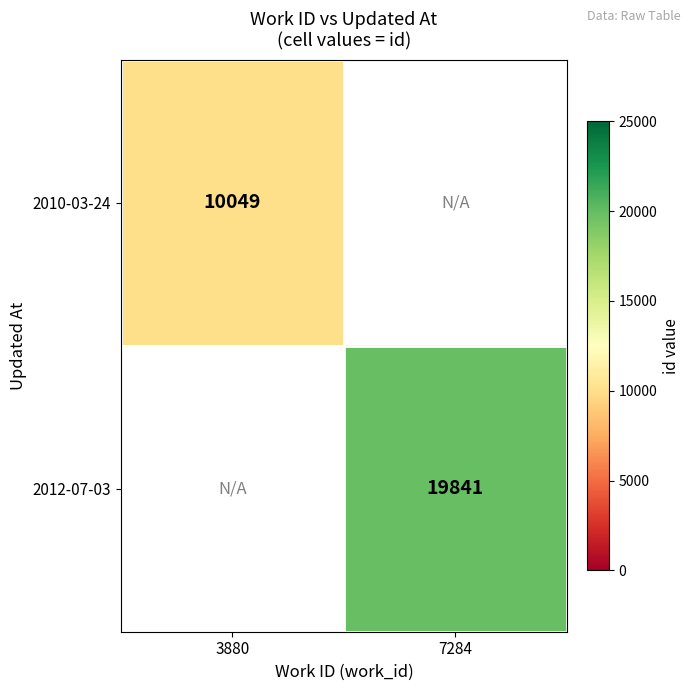

The 2010-03-24 series shows 15849 at 3880. True or false?

False